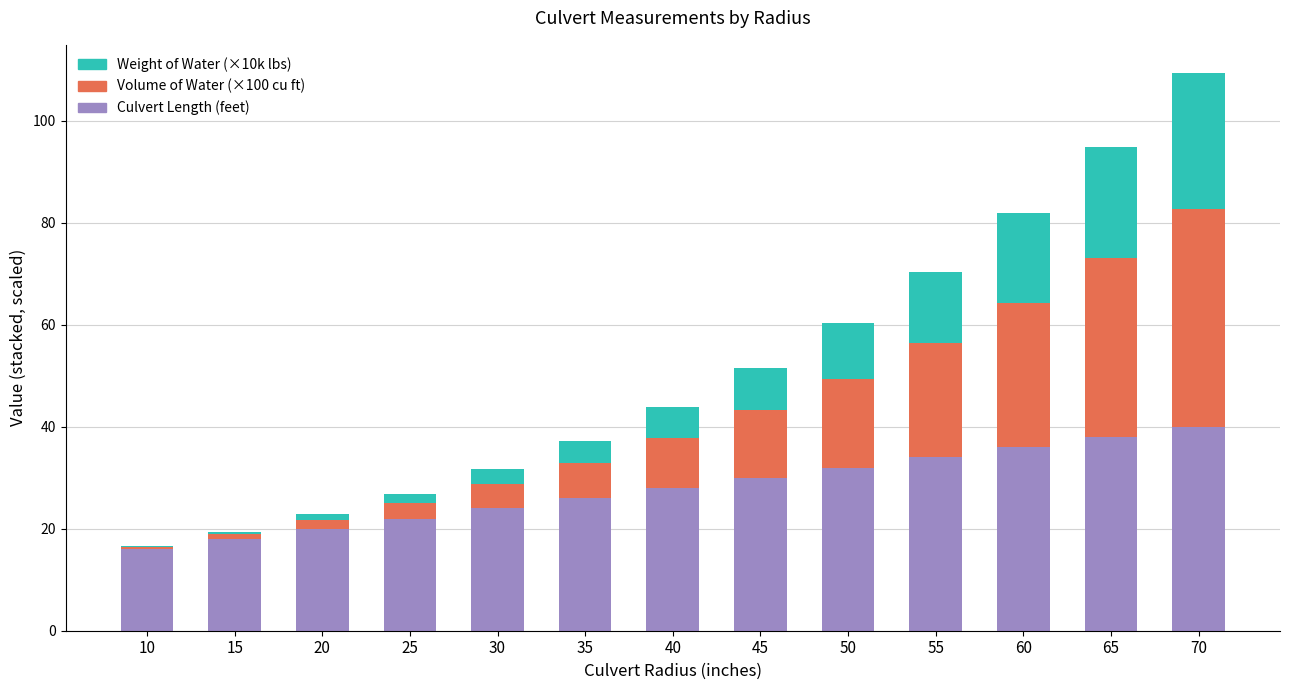

Are the bars grouped side by side (vs. stacked)?

No